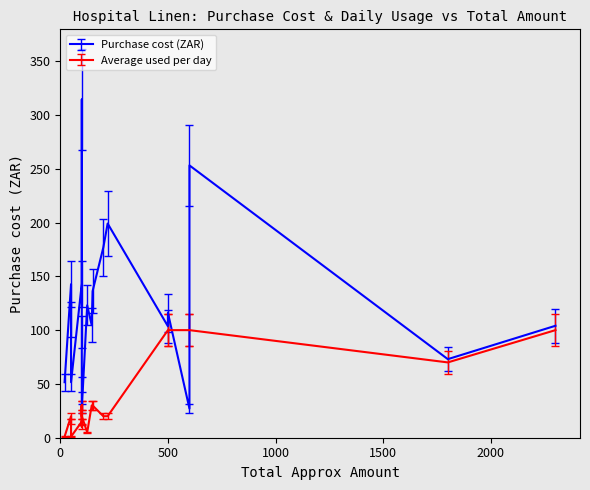

What is the greatest value displayed?

314.4